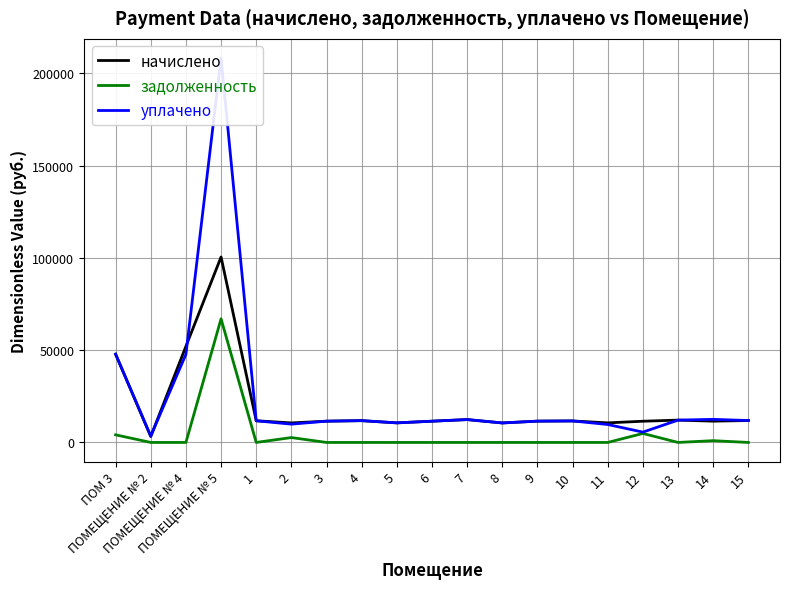

What is the label of the 5th point from the left?

1